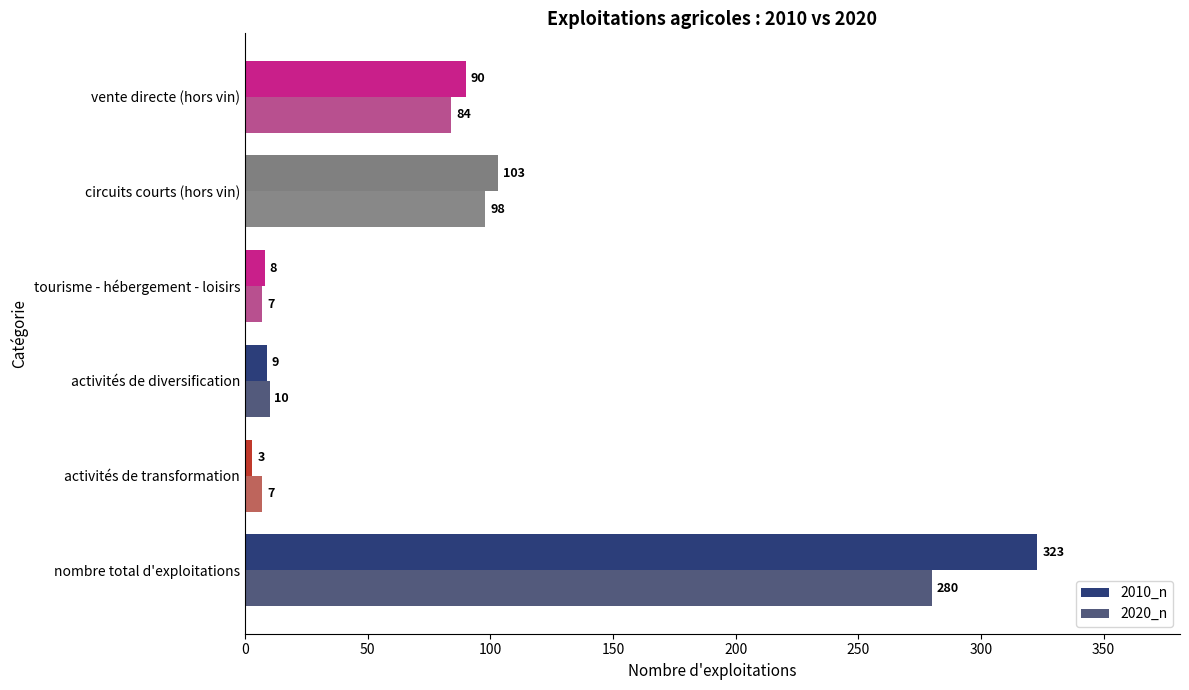

What is the difference between the second highest and second lowest values in the 2020_n series?

91